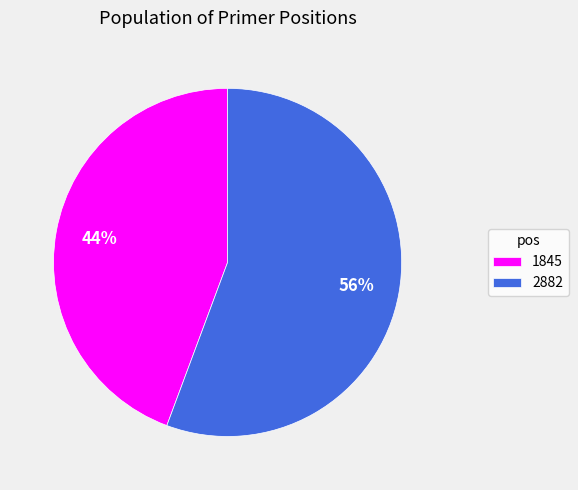

Count the number of slices in the pie.

2